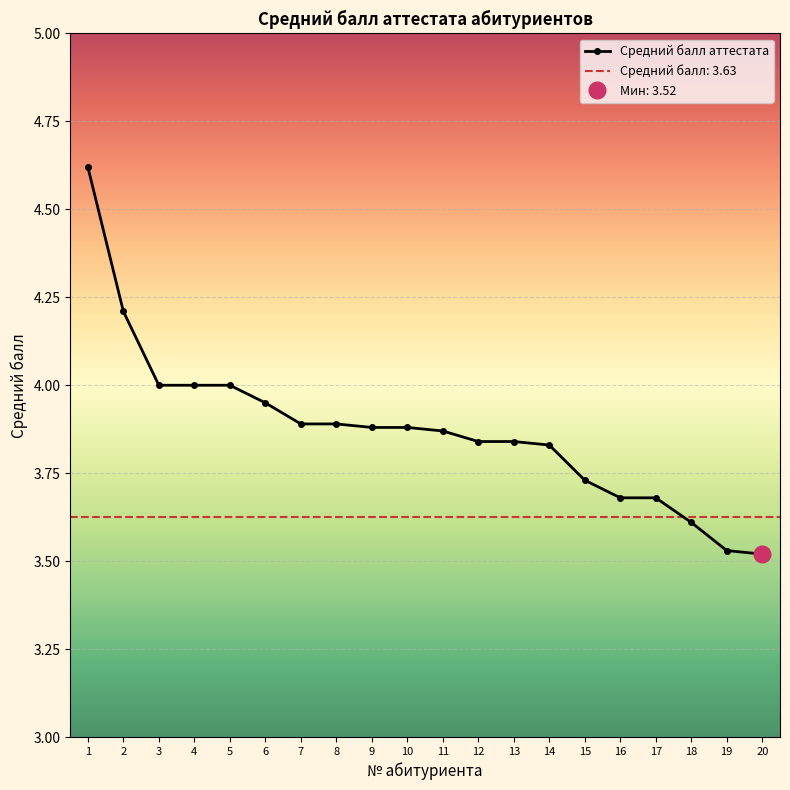

Approximately how many times larger is the value at 10 compared to 6?

1.0